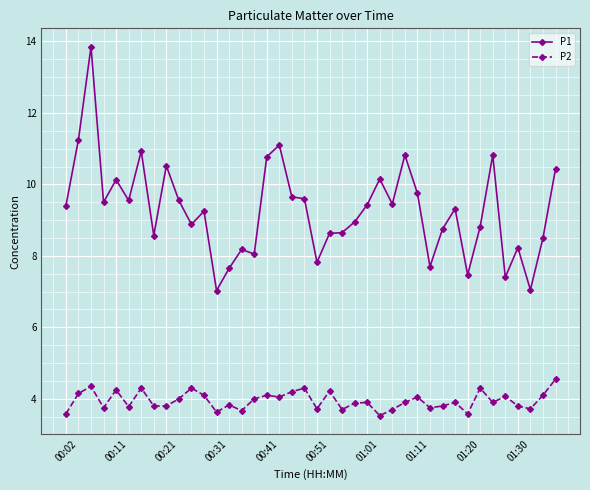

How many distinct data groups are displayed?

2